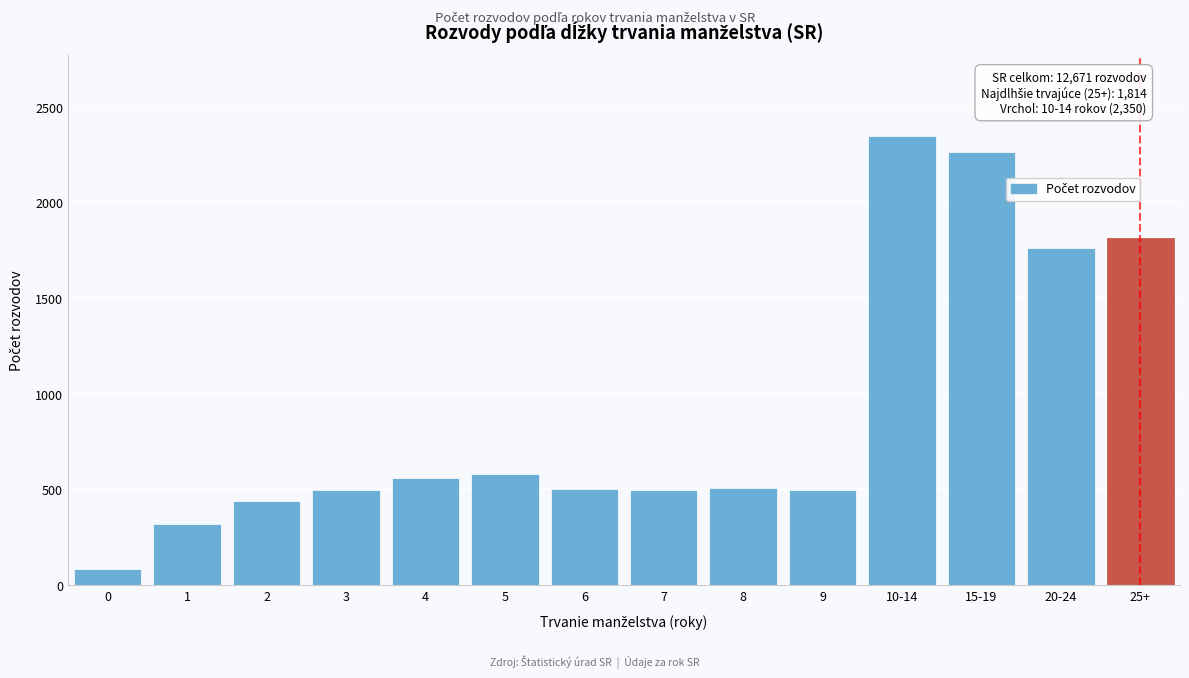

What is the minimum value shown in the chart?

82